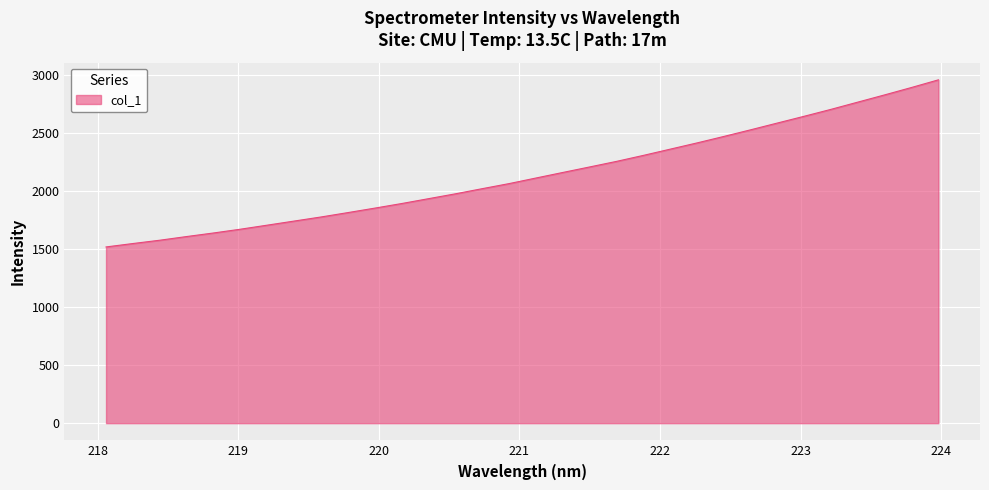

What is the minimum value shown in the chart?

1517.6